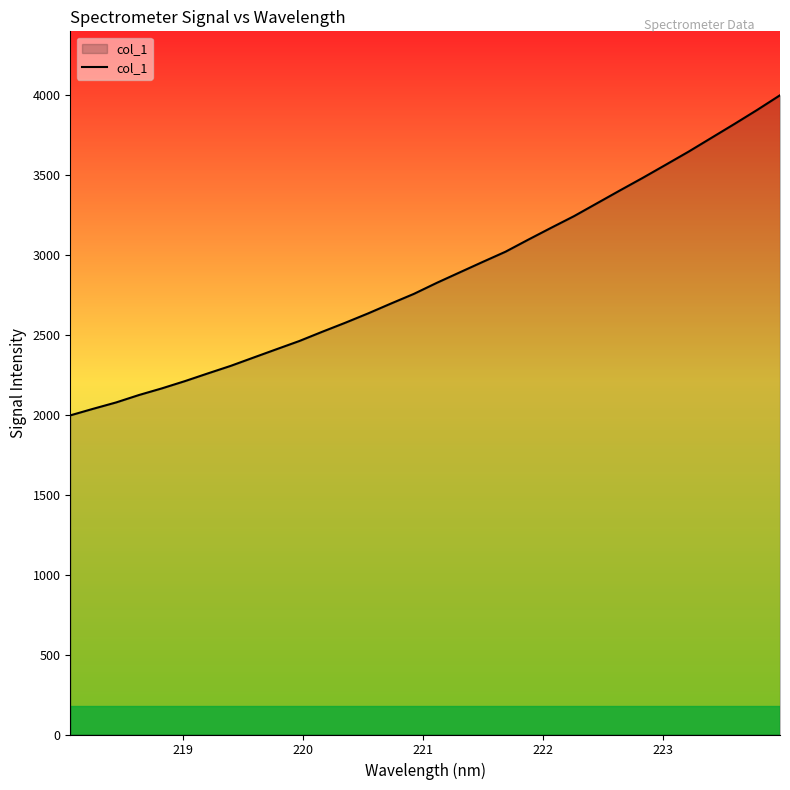

What is the smallest value displayed?

1997.2